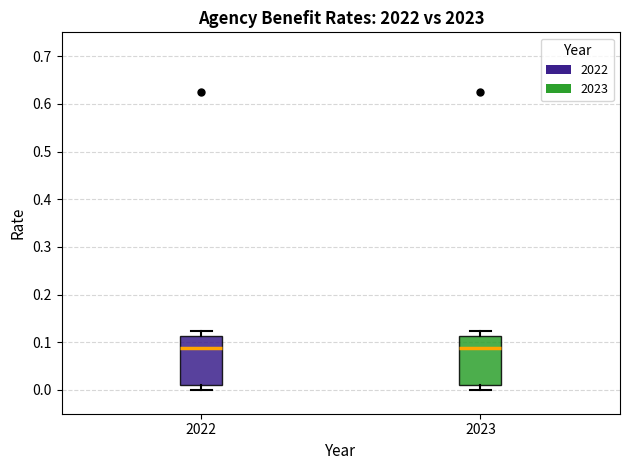

Where is the lower edge of the box at x = 2022 on the y-axis? The values are not printed on the chart, so give them approximately, as read against the axis.

0.01